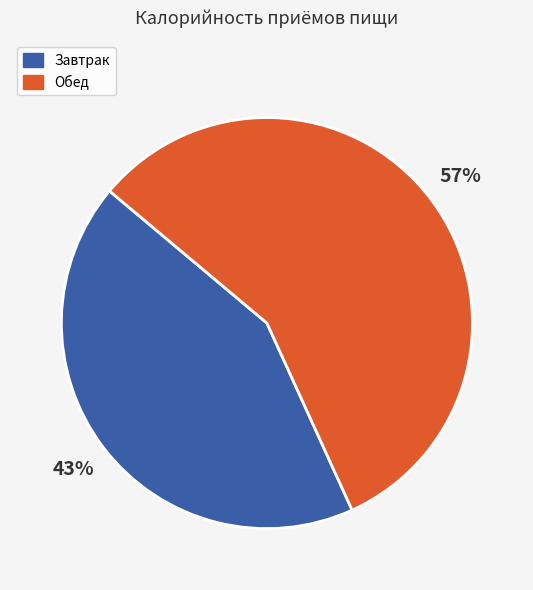

Rank the categories by value from highest to lowest.

Обед, Завтрак